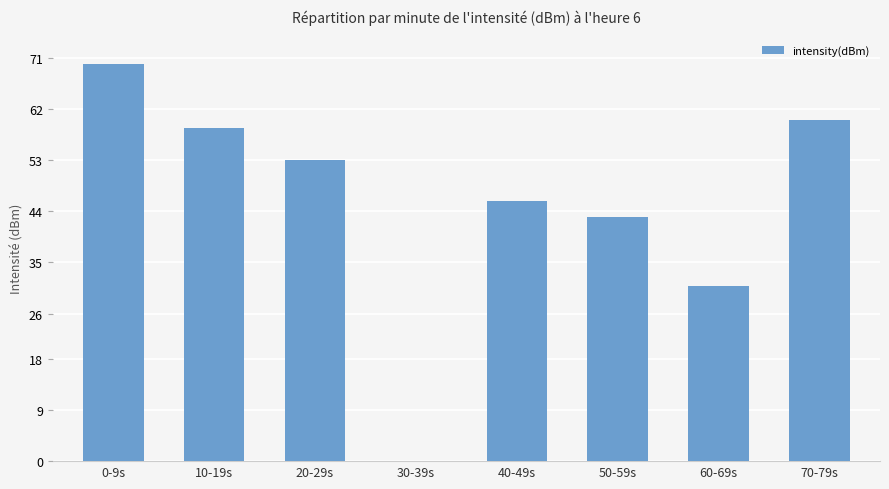

What is the greatest value displayed?

70.0